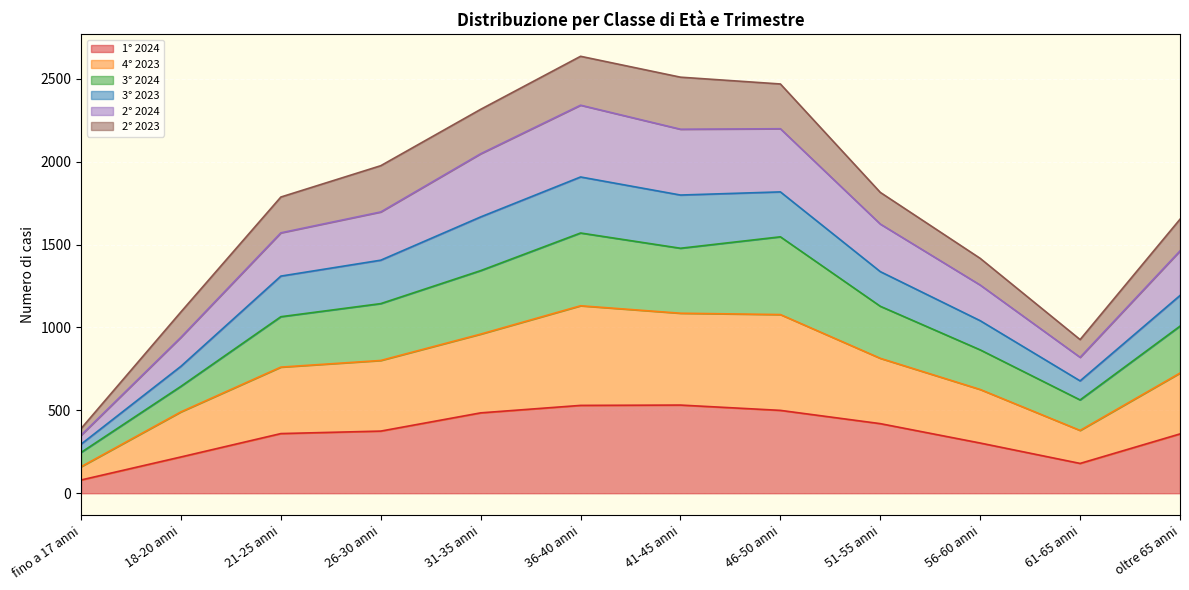

What is the minimum value for 1° 2024?

80